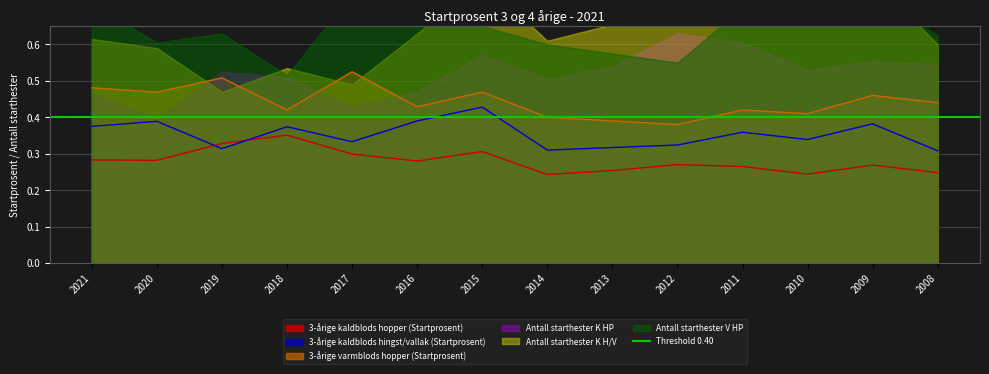

Reading right to left, extract all data points from this chart.

3-årige kaldblods hopper (Startprosent): 2008=0.2	2009=0.3	2010=0.2	2011=0.3	2012=0.3	2013=0.3	2014=0.2	2015=0.3	2016=0.3	2017=0.3	2018=0.4	2019=0.3	2020=0.3	2021=0.3
3-årige kaldblods hingst/vallak (Startprosent): 2008=0.3	2009=0.4	2010=0.3	2011=0.4	2012=0.3	2013=0.3	2014=0.3	2015=0.4	2016=0.4	2017=0.3	2018=0.4	2019=0.3	2020=0.4	2021=0.4
3-årige varmblods hopper (Startprosent): 2008=0.4	2009=0.5	2010=0.4	2011=0.4	2012=0.4	2013=0.4	2014=0.4	2015=0.5	2016=0.4	2017=0.5	2018=0.4	2019=0.5	2020=0.5	2021=0.5